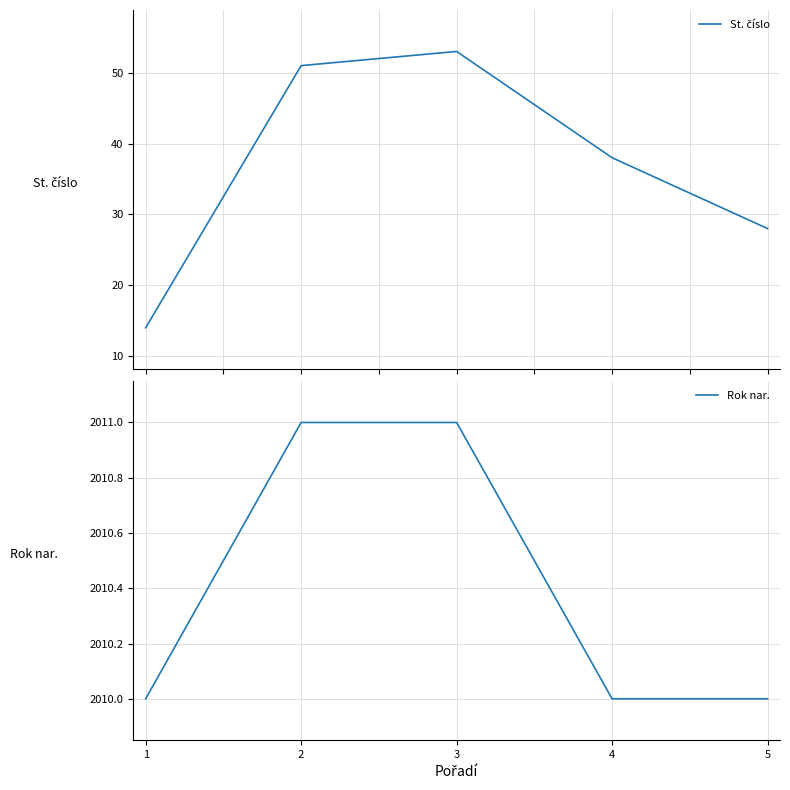

What is the value of the St. číslo point at the 4th from the left?

38